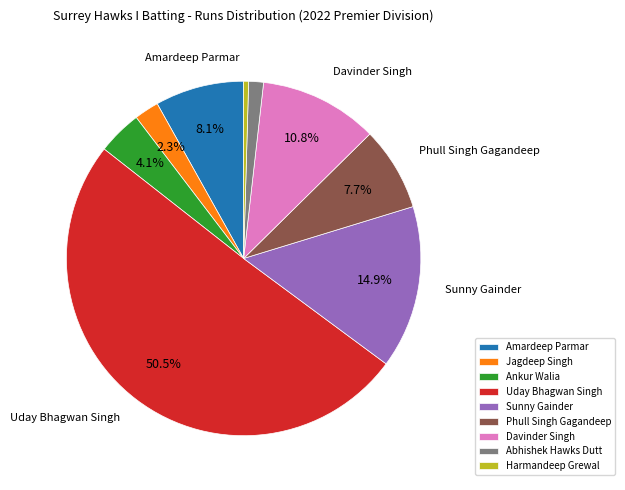

To the nearest percent, what is the difference between the largest and smallest slice percentages?

50%